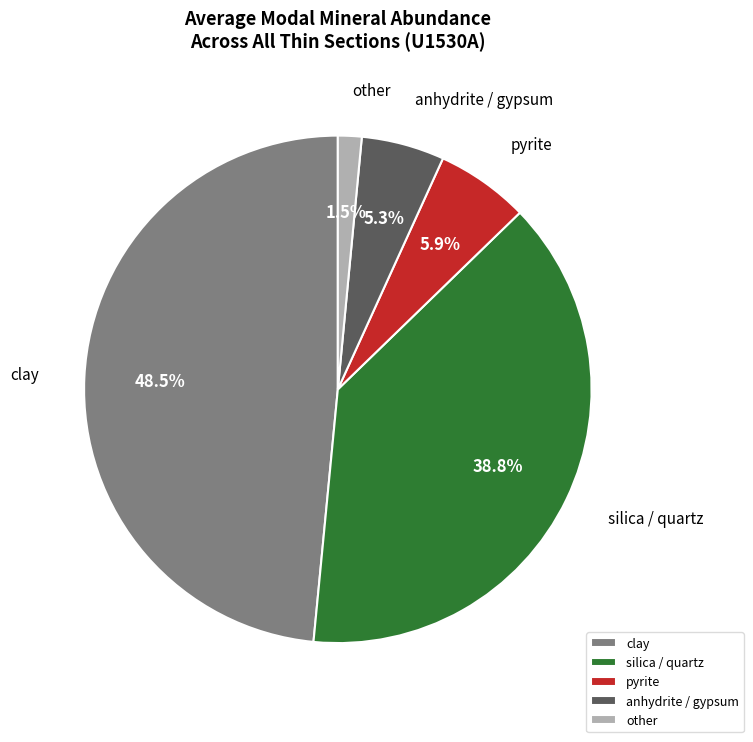

Count the number of slices in the pie.

5